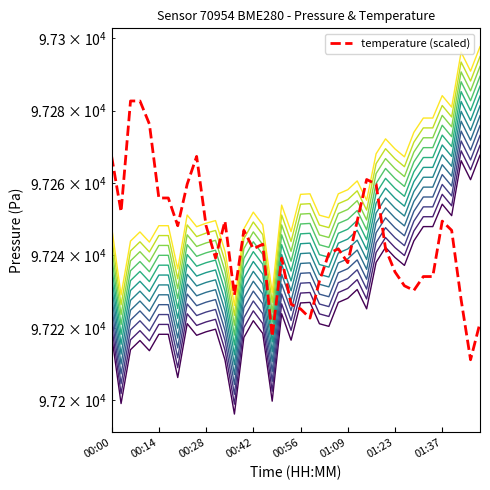

How many values in the pressure series are below 97221?

18